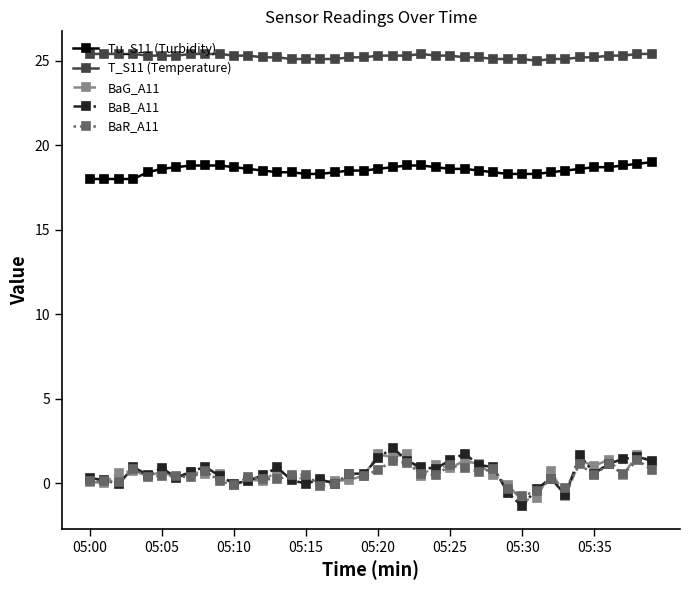

At how many categories does at least one series exceed 17?

40